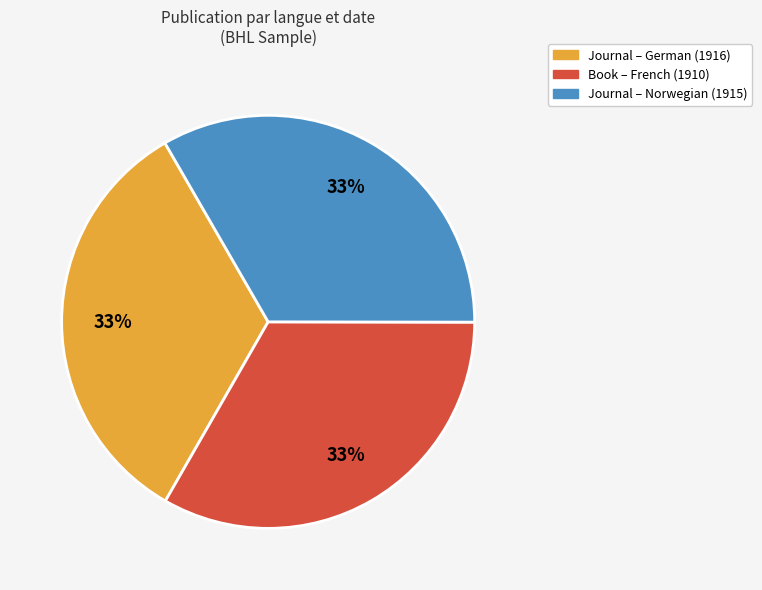

How many segments does this pie chart have?

3